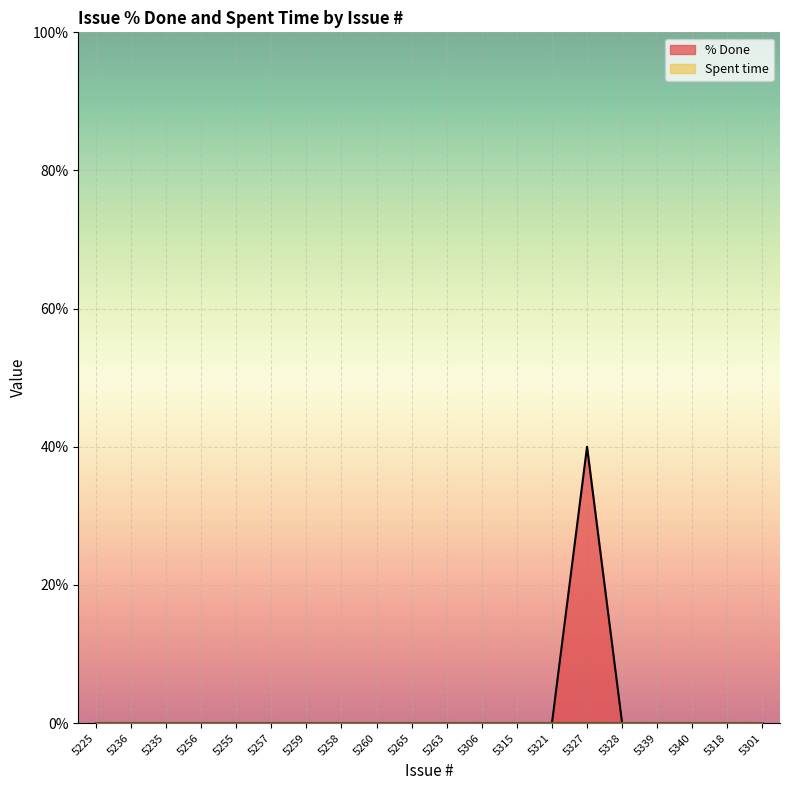

Reading left to right, list all the values displayed in this chart.

5225=0	5236=0	5235=0	5256=0	5255=0	5257=0	5259=0	5258=0	5260=0	5265=0	5263=0	5306=0	5315=0	5321=0	5327=40	5328=0	5339=0	5340=0	5318=0	5301=0